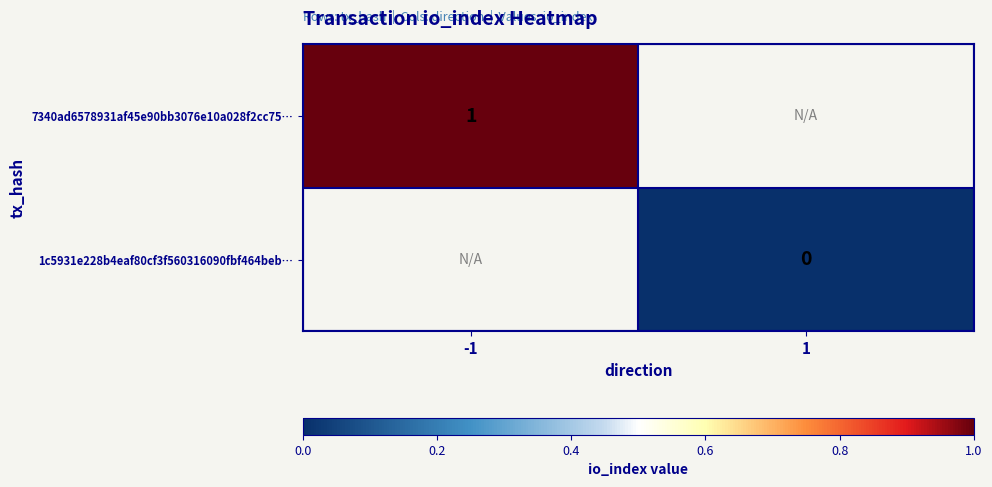

Is the value of 1c5931e228b4eaf80cf3f560316090fbf464beb… at 1 greater than the value of 7340ad6578931af45e90bb3076e10a028f2cc75… at -1?

No